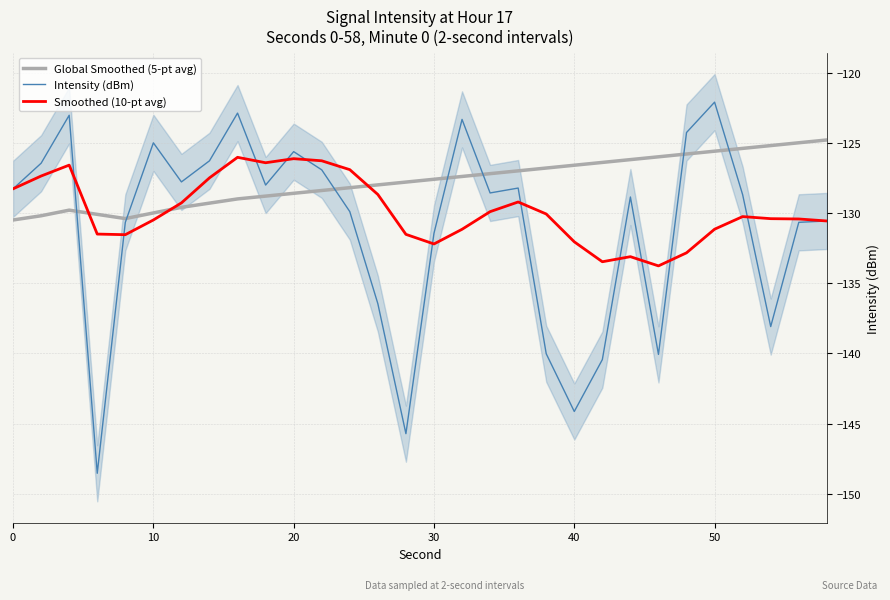

How many lines are shown in the chart?

3